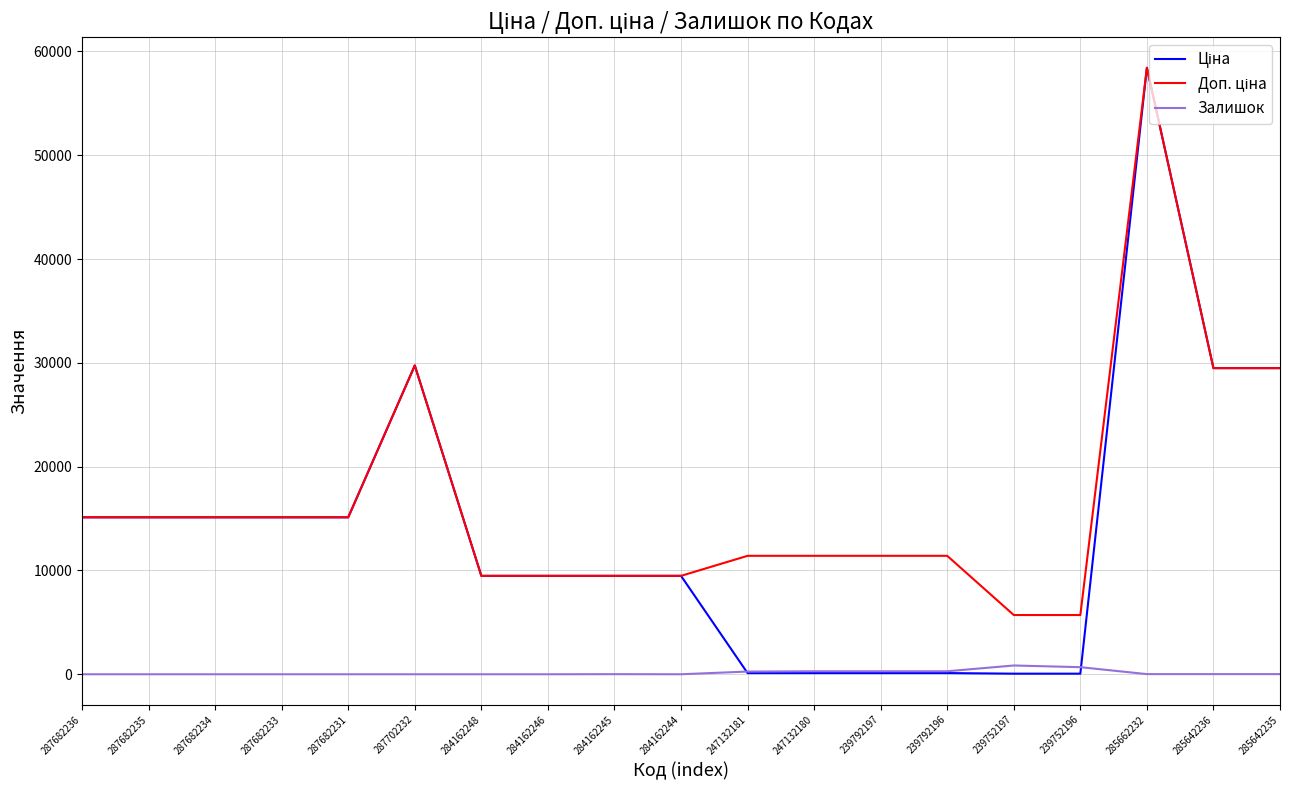

What is the total value across all series at 284162248?

18960.1